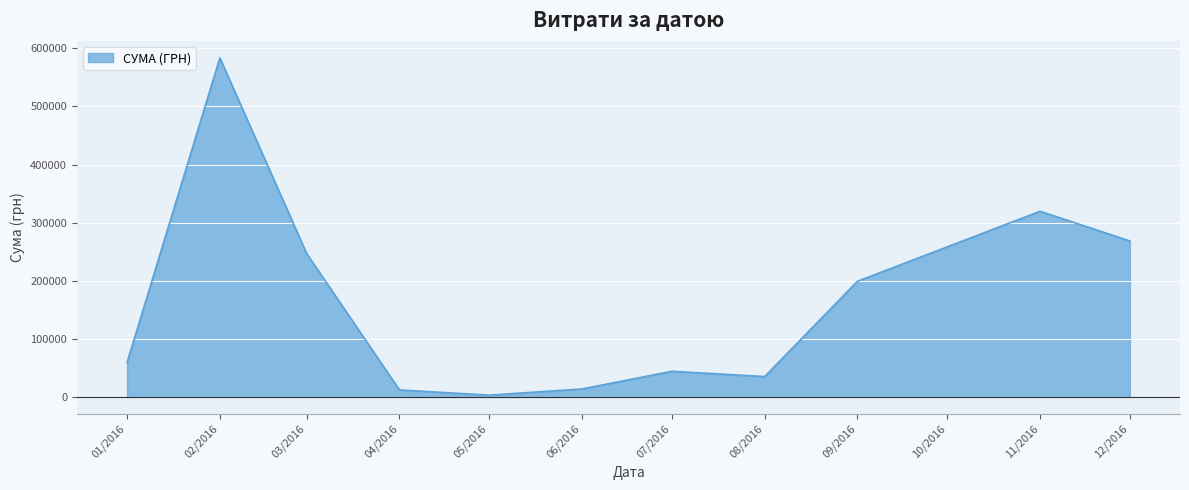

Is it true that the value at 12/2016 is 268468.5?

True